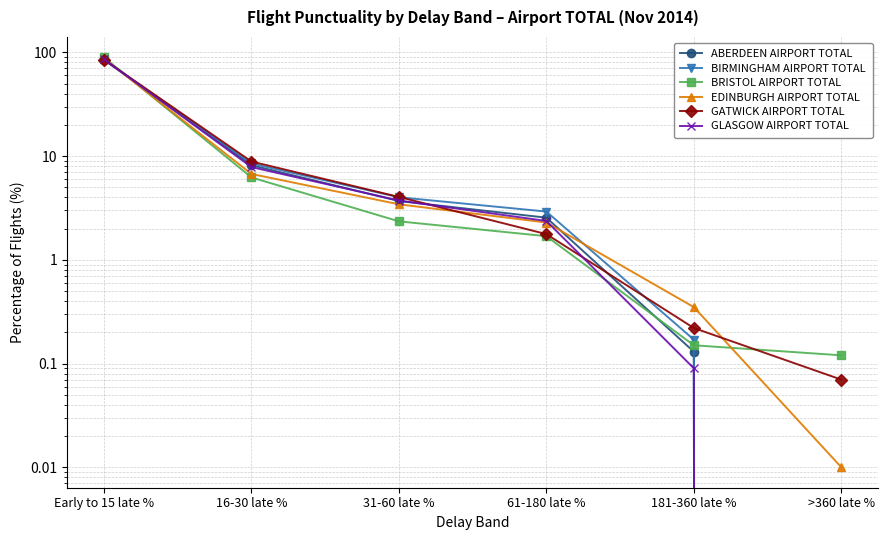

How many intersections are there between GATWICK AIRPORT TOTAL and ABERDEEN AIRPORT TOTAL?

3